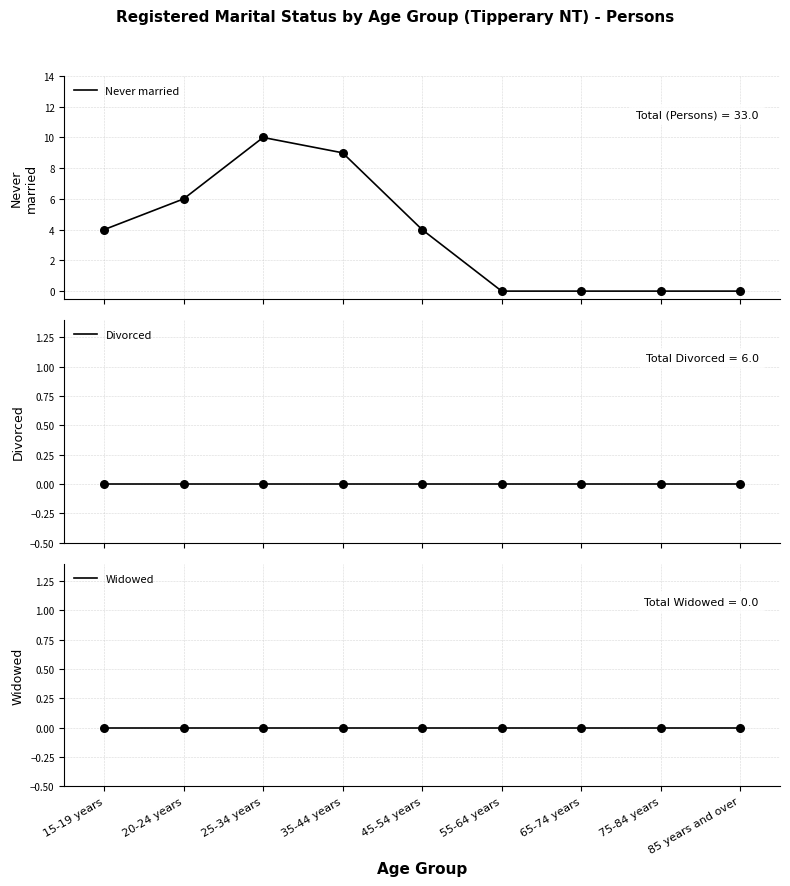

Which series reaches the minimum Y coordinate?

Never married